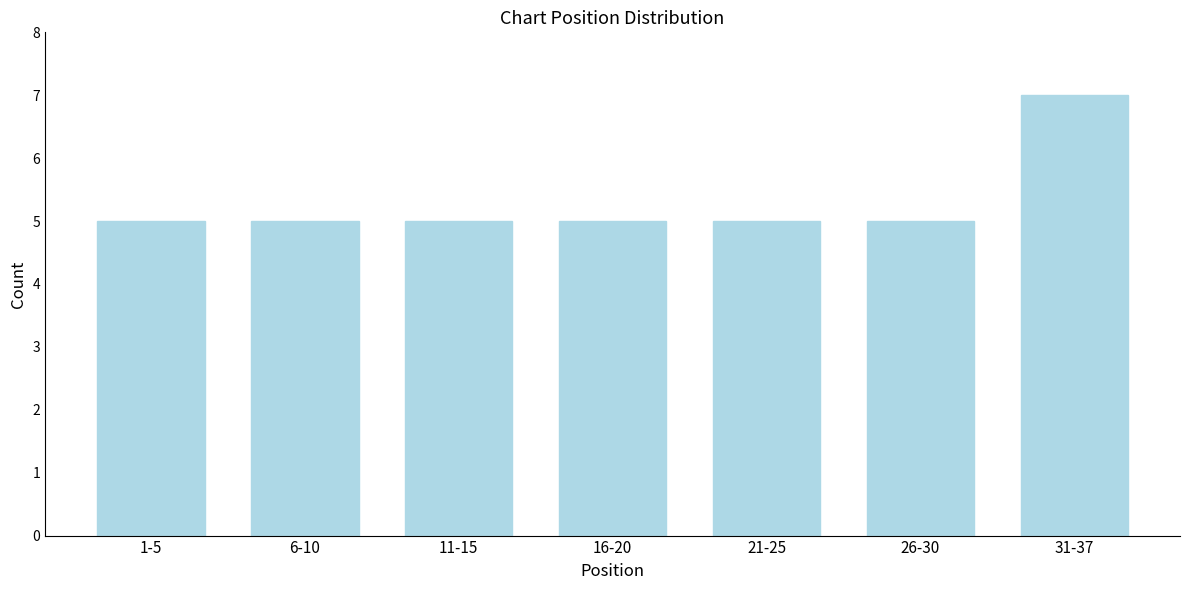

Reading left to right, transcribe all the data shown in this chart.

1-5=5	6-10=5	11-15=5	16-20=5	21-25=5	26-30=5	31-37=7